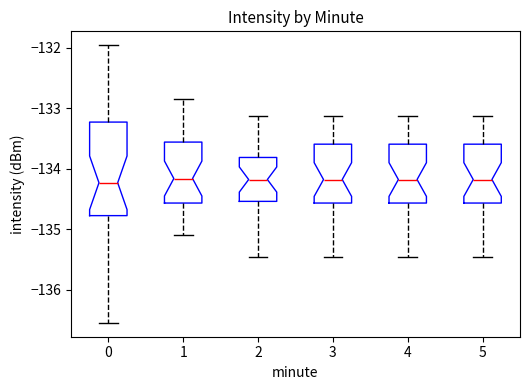

Comparing the boxes themselves (not the whiskers), which one is the tallest?

0